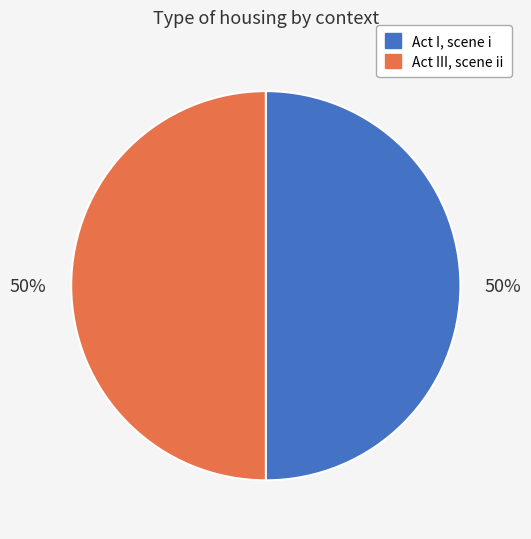

Approximately how many times larger is the value at Act III, scene ii compared to Act I, scene i?

1.0